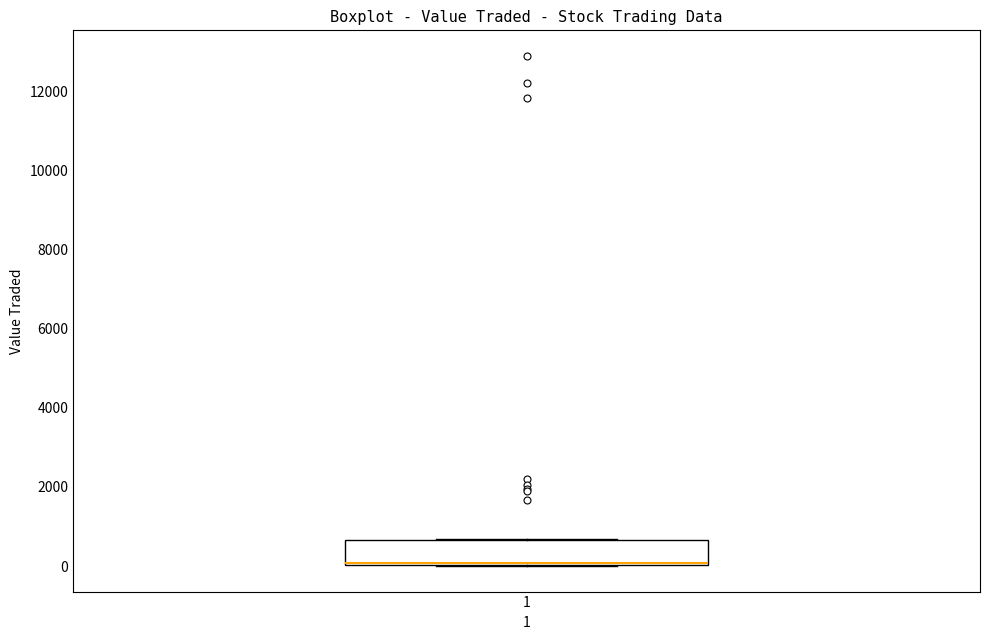

Where is the lower edge of the box at x = 1 on the y-axis? The values are not printed on the chart, so give them approximately, as read against the axis.

0